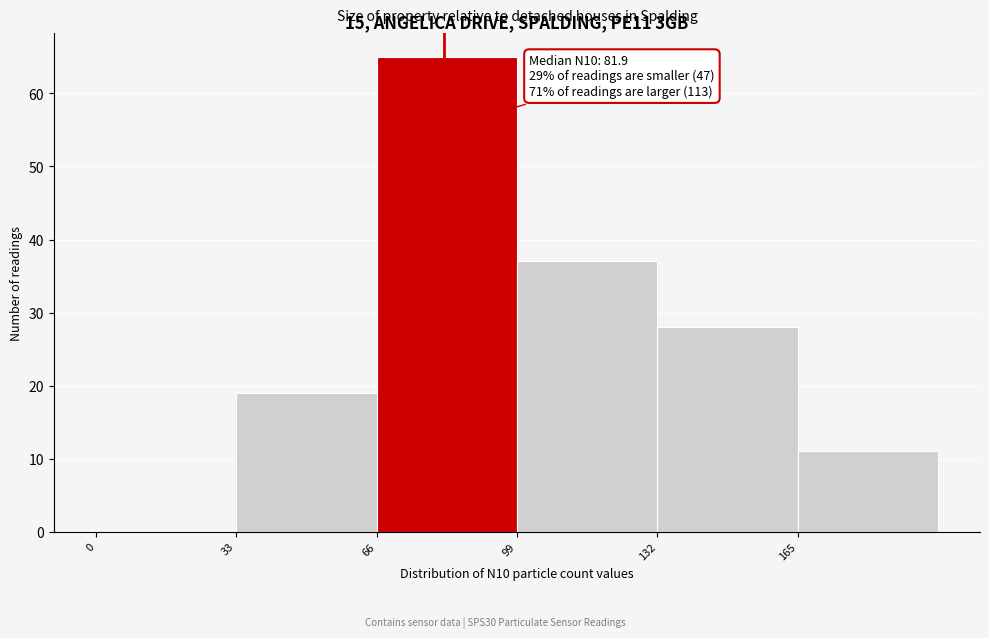

Which range on the x-axis has the tallest bar?

66 to 99